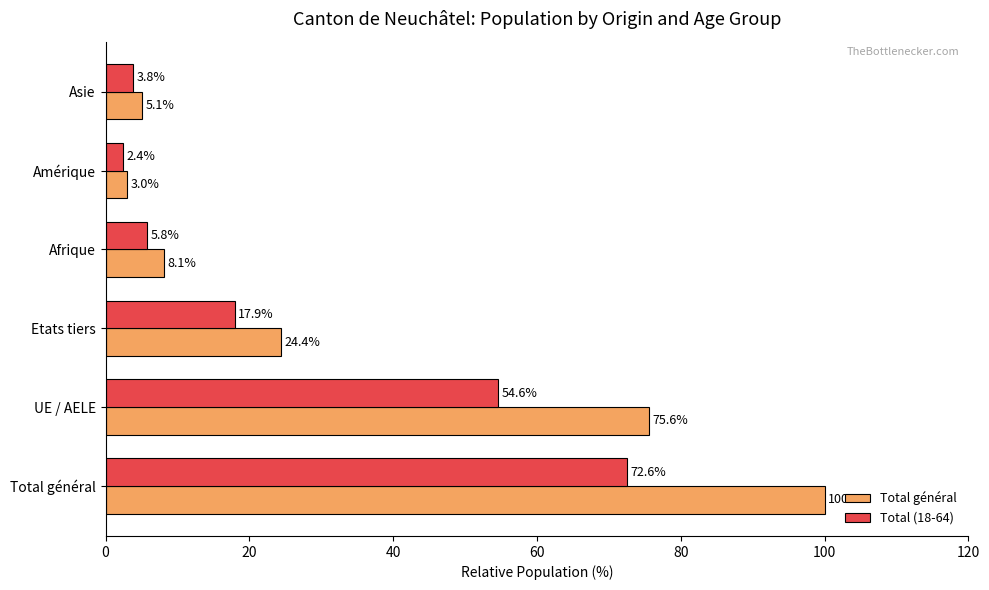

Rank the series by their average value, from highest to lowest.

Total général, Total (18-64)